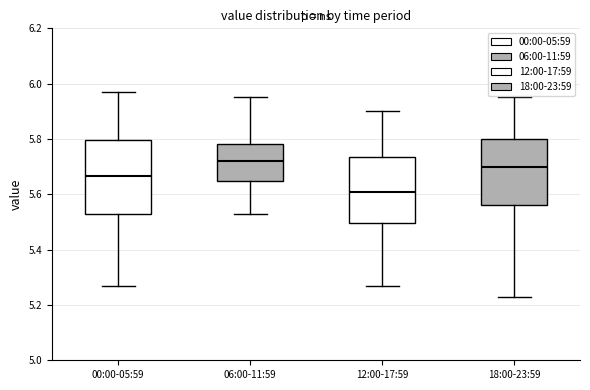

Reading left to right, transcribe this box plot: for each box, give where its median line is, the range the box spans, and where its two whiskers end, as read against the y-axis. The values are not printed on the chart, so give them approximately, as read against the axis.

00:00-05:59: median 5.66, box 5.54 to 5.80, whiskers 5.28 to 5.98
06:00-11:59: median 5.72, box 5.64 to 5.78, whiskers 5.54 to 5.96
12:00-17:59: median 5.62, box 5.50 to 5.74, whiskers 5.28 to 5.90
18:00-23:59: median 5.70, box 5.56 to 5.80, whiskers 5.24 to 5.96